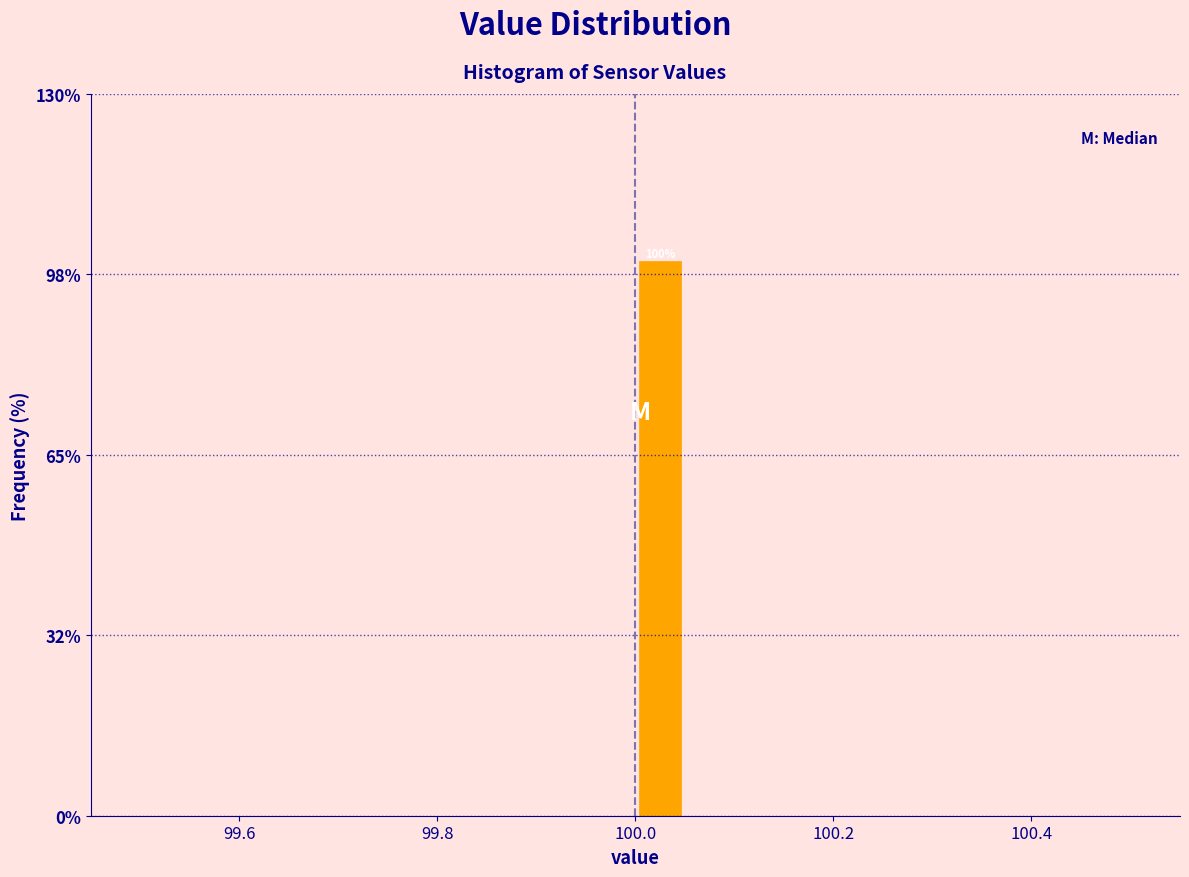

Around what value on the x-axis is the tallest bar? Give the approximate position of its centre, as read against the axis.

100.02